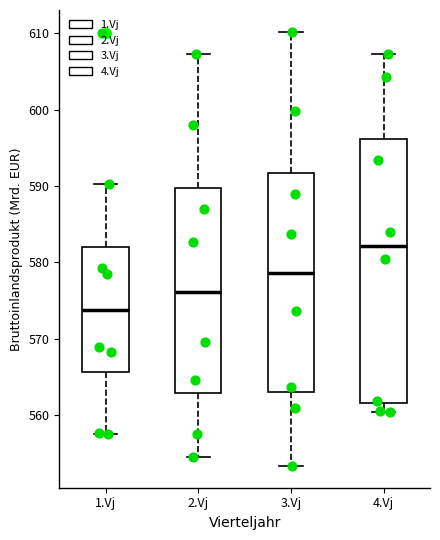

Reading left to right, transcribe this box plot: for each box, give where its median line is, the range the box spans, and where its two whiskers end, as read against the y-axis. The values are not printed on the chart, so give them approximately, as read against the axis.

1.Vj: median 574, box 566 to 582, whiskers 557 to 590
2.Vj: median 576, box 563 to 590, whiskers 555 to 607
3.Vj: median 579, box 563 to 592, whiskers 553 to 610
4.Vj: median 582, box 562 to 596, whiskers 560 to 607